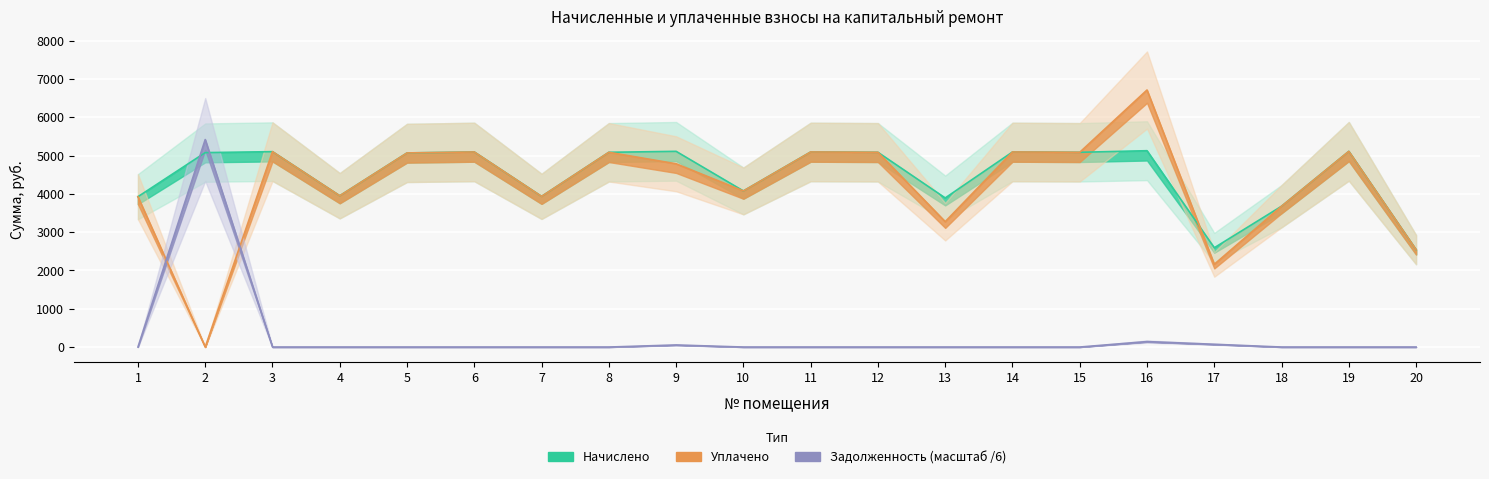

Between which two adjacent categories do Начислено and Уплачено first intersect?

16 and 17